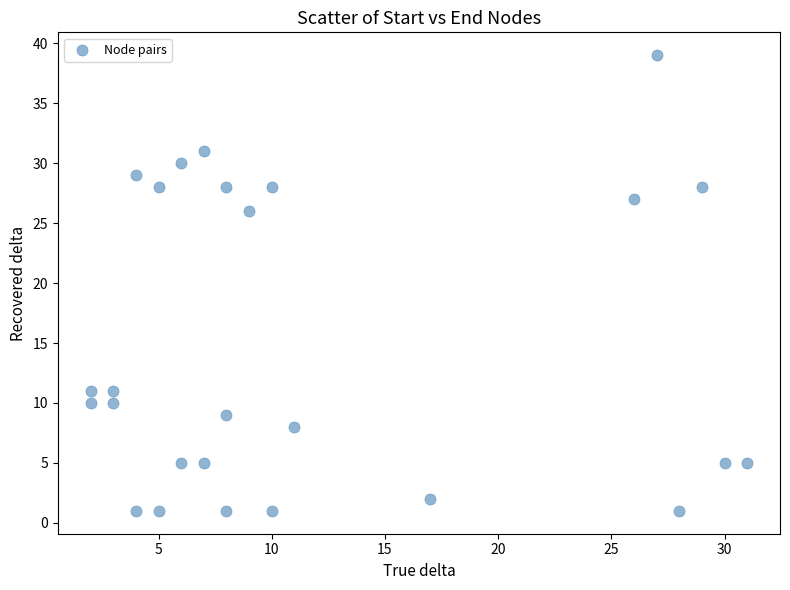

What Y value in the scatter plot is closest to 20?

26